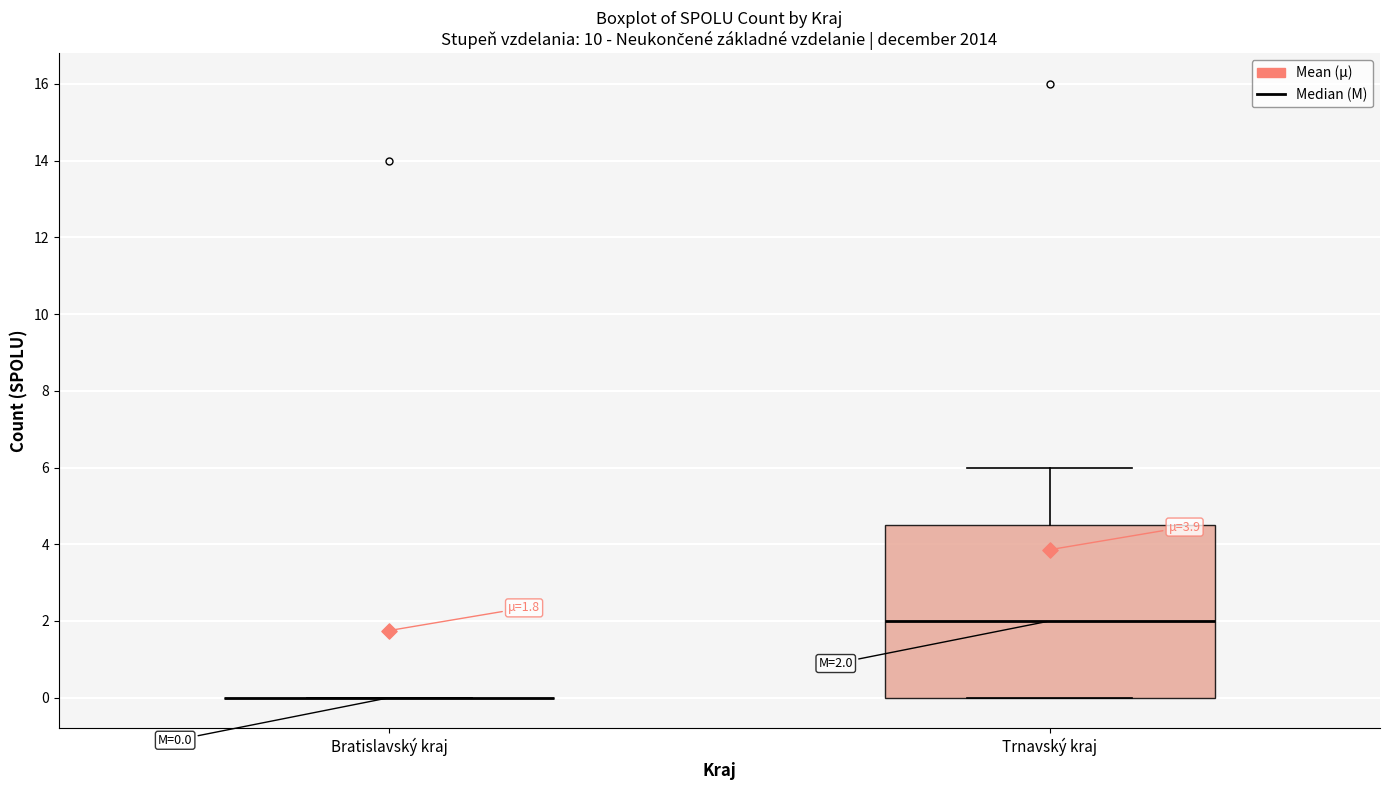

Which box is the tallest, from its lower edge to its upper edge?

Trnavský kraj